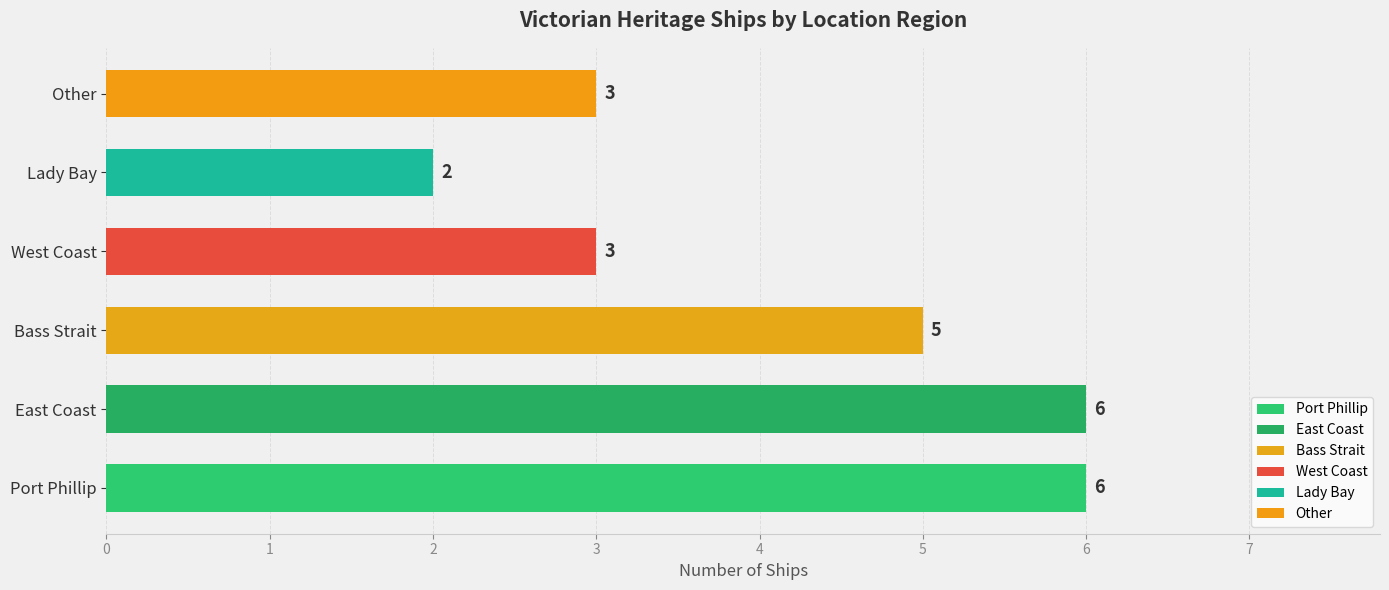

Count the values in the range 3 to 6.

5